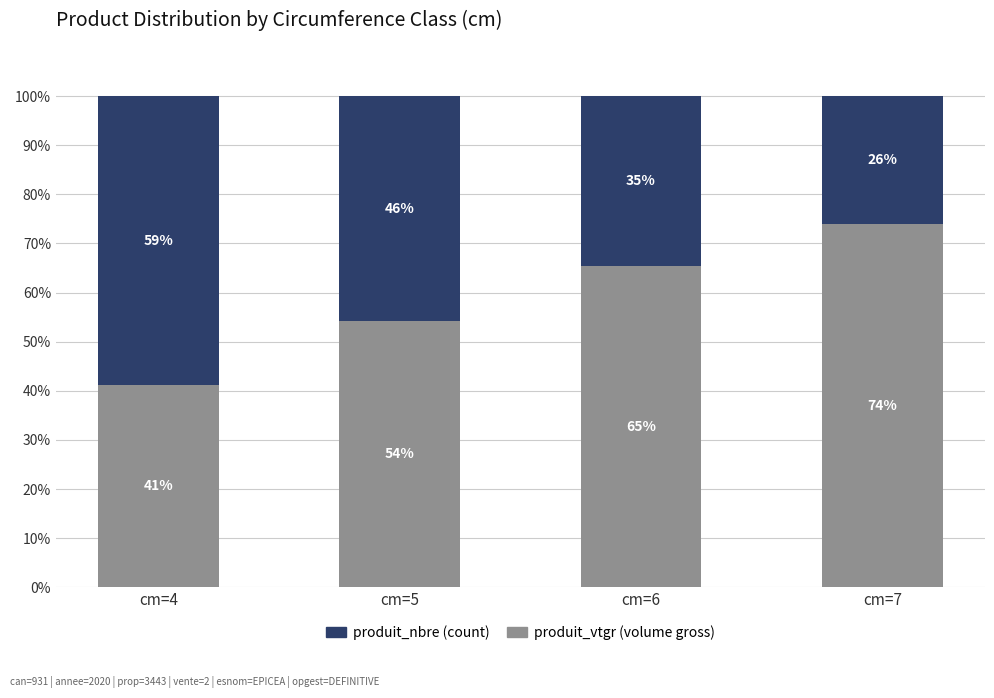

What is the total value across all series at cm=7?

100.0